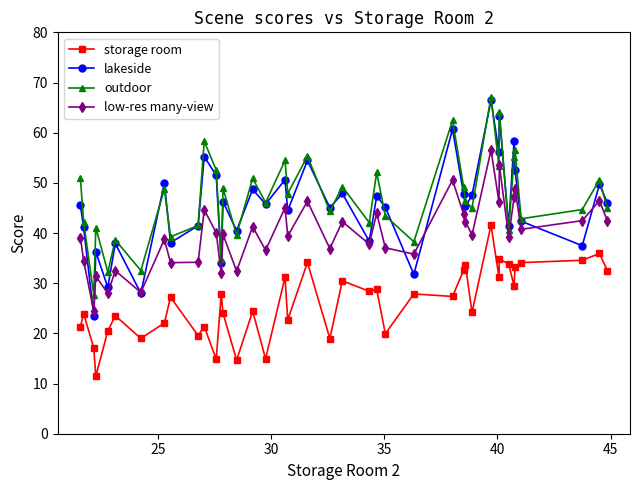

What is the difference between the second highest and minimum values in the lakeside series?

39.8